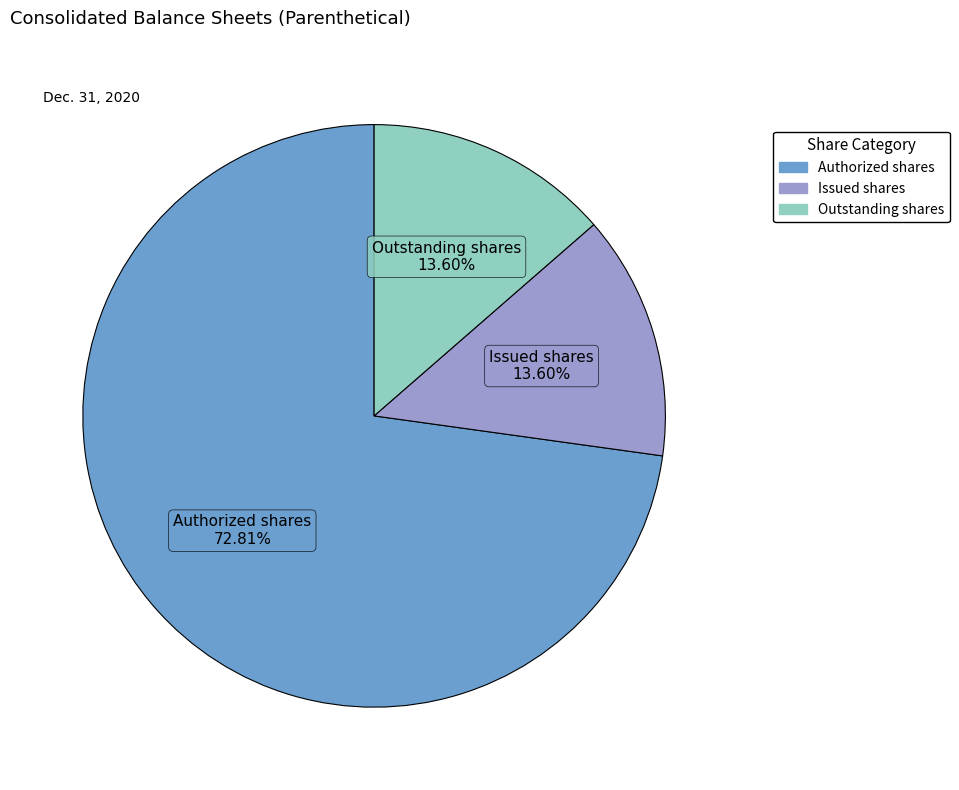

Is there a majority slice in this chart?

Yes